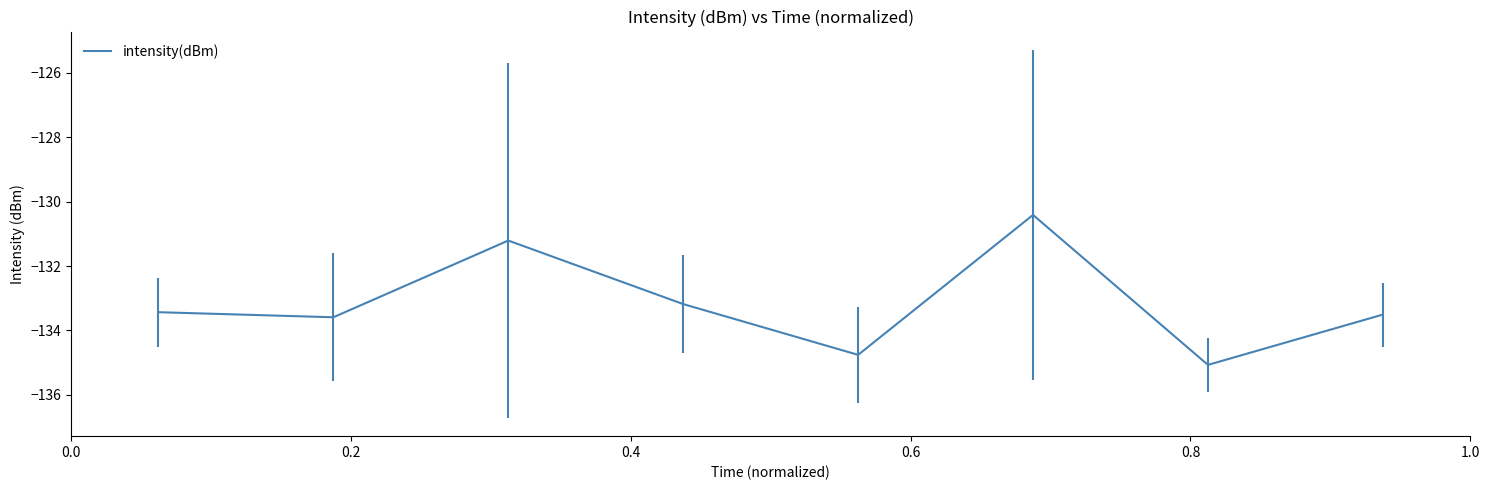

How many values are below -133?

6